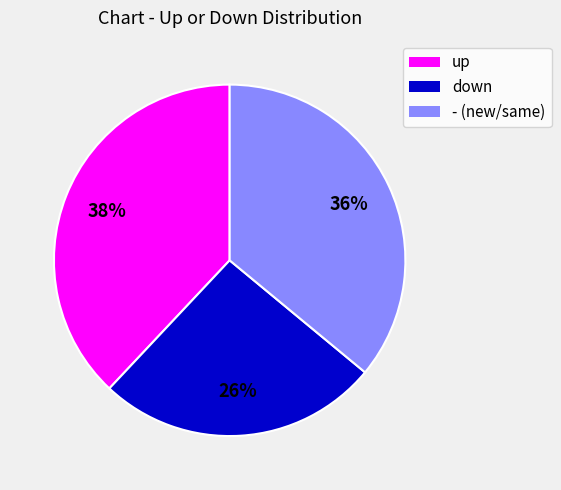

What is the ratio of the value at up to the value at -?

1.1